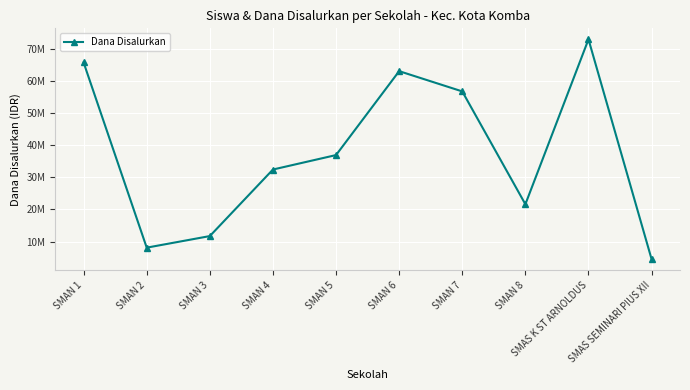

List the labels in order of value, largest first.

SMAS K ST ARNOLDUS, SMAN 1, SMAN 6, SMAN 7, SMAN 5, SMAN 4, SMAN 8, SMAN 3, SMAN 2, SMAS SEMINARI PIUS XII